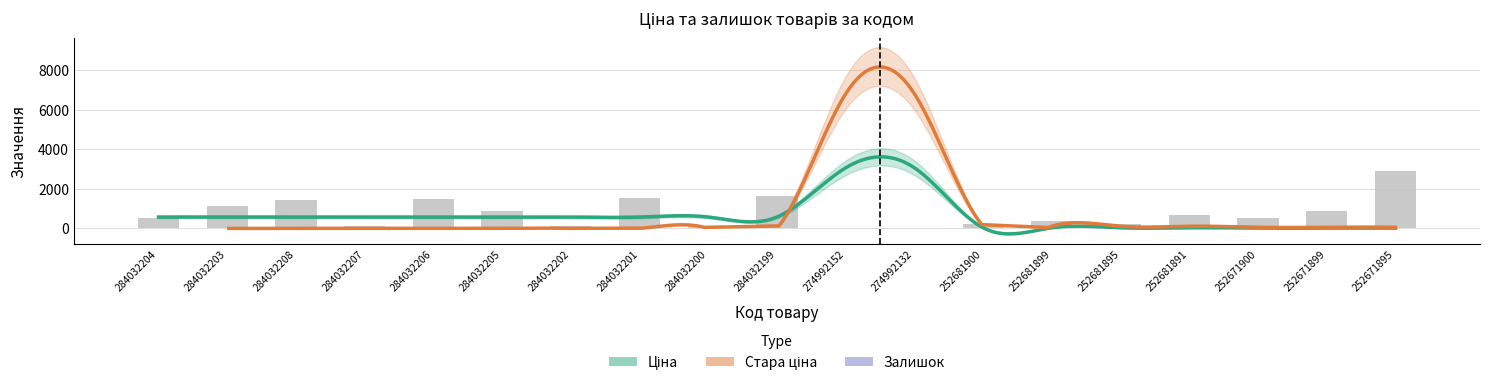

What is the difference between the second highest and second lowest values in the Ціна series?

3044.2